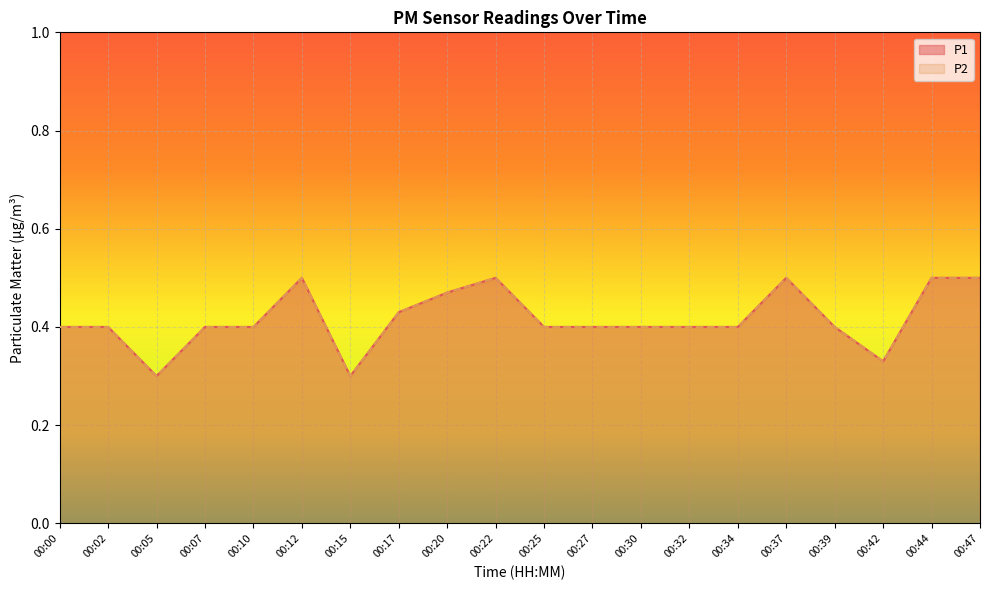

How many categories are shown in the chart?

20